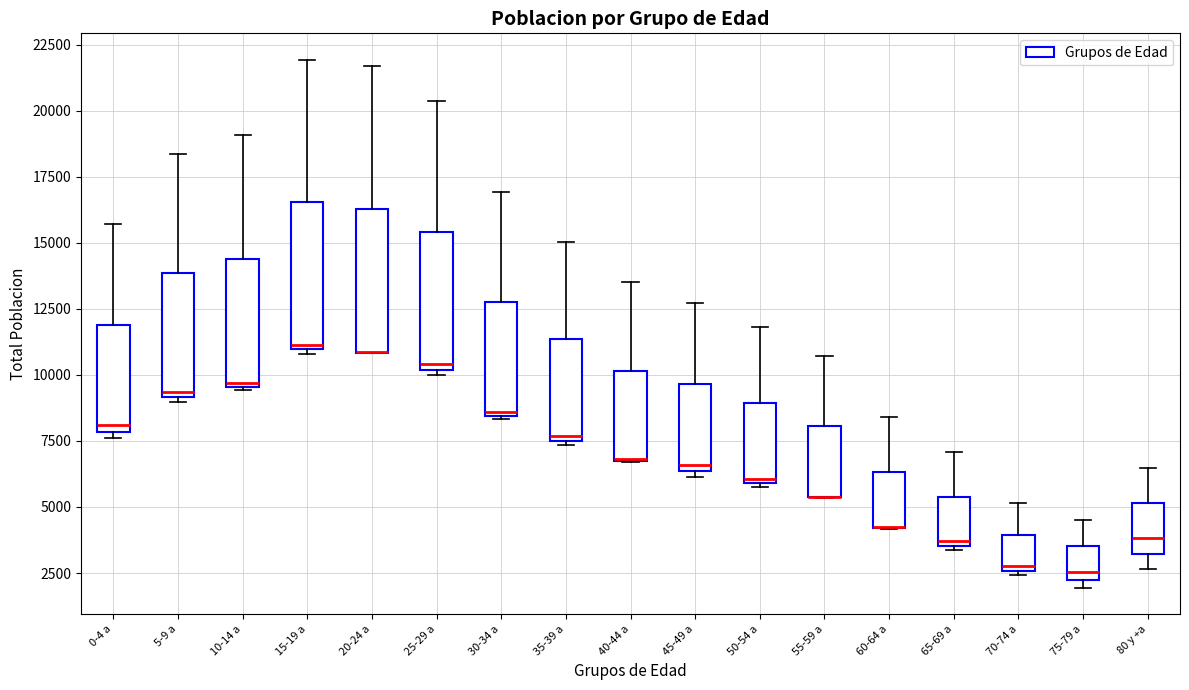

Reading left to right, transcribe this box plot: for each box, give where its median line is, the range the box spans, and where its two whiskers end, as read against the y-axis. The values are not printed on the chart, so give them approximately, as read against the axis.

0-4 a: median 8000 (just above the box's lower edge), box 8000 to 12000, whiskers 7500 to 15500
5-9 a: median 9500, box 9000 to 14000, whiskers 9000 (just below the box's lower edge) to 18500
10-14 a: median 9500, box 9500 to 14500, whiskers 9500 to 19000
15-19 a: median 11000 (just above the box's lower edge), box 11000 to 16500, whiskers 11000 (just below the box's lower edge) to 22000
20-24 a: median 11000 (drawn on the box's lower edge), box 11000 to 16500, whiskers 11000 to 21500
25-29 a: median 10500, box 10000 to 15500, whiskers 10000 (just below the box's lower edge) to 20500
30-34 a: median 8500, box 8500 to 13000, whiskers 8500 to 17000
35-39 a: median 7500 (just above the box's lower edge), box 7500 to 11500, whiskers 7500 (just below the box's lower edge) to 15000
40-44 a: median 7000 (drawn on the box's lower edge), box 7000 to 10000, whiskers 6500 to 13500
45-49 a: median 6500 (just above the box's lower edge), box 6500 to 9500, whiskers 6000 to 12500
50-54 a: median 6000, box 6000 to 9000, whiskers 6000 to 12000
55-59 a: median 5500 (drawn on the box's lower edge), box 5500 to 8000, whiskers 5500 to 10500
60-64 a: median 4000 (drawn on the box's lower edge), box 4000 to 6500, whiskers 4000 to 8500
65-69 a: median 3500 (just above the box's lower edge), box 3500 to 5500, whiskers 3500 (just below the box's lower edge) to 7000
70-74 a: median 2500 (just above the box's lower edge), box 2500 to 4000, whiskers 2500 (just below the box's lower edge) to 5000
75-79 a: median 2500, box 2000 to 3500, whiskers 2000 (just below the box's lower edge) to 4500
80 y +a: median 4000, box 3000 to 5000, whiskers 2500 to 6500